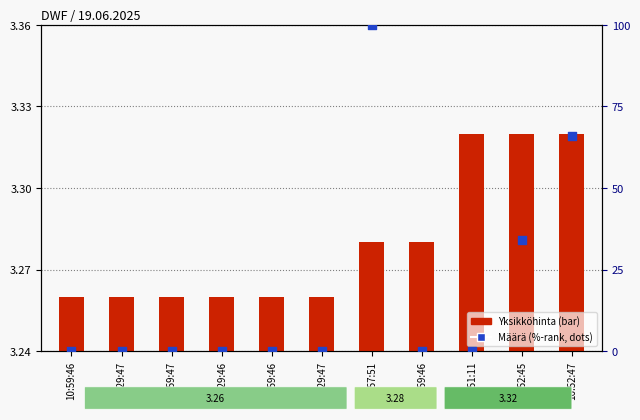

Which series contains the highest Y value?

Määrä (%-rank)